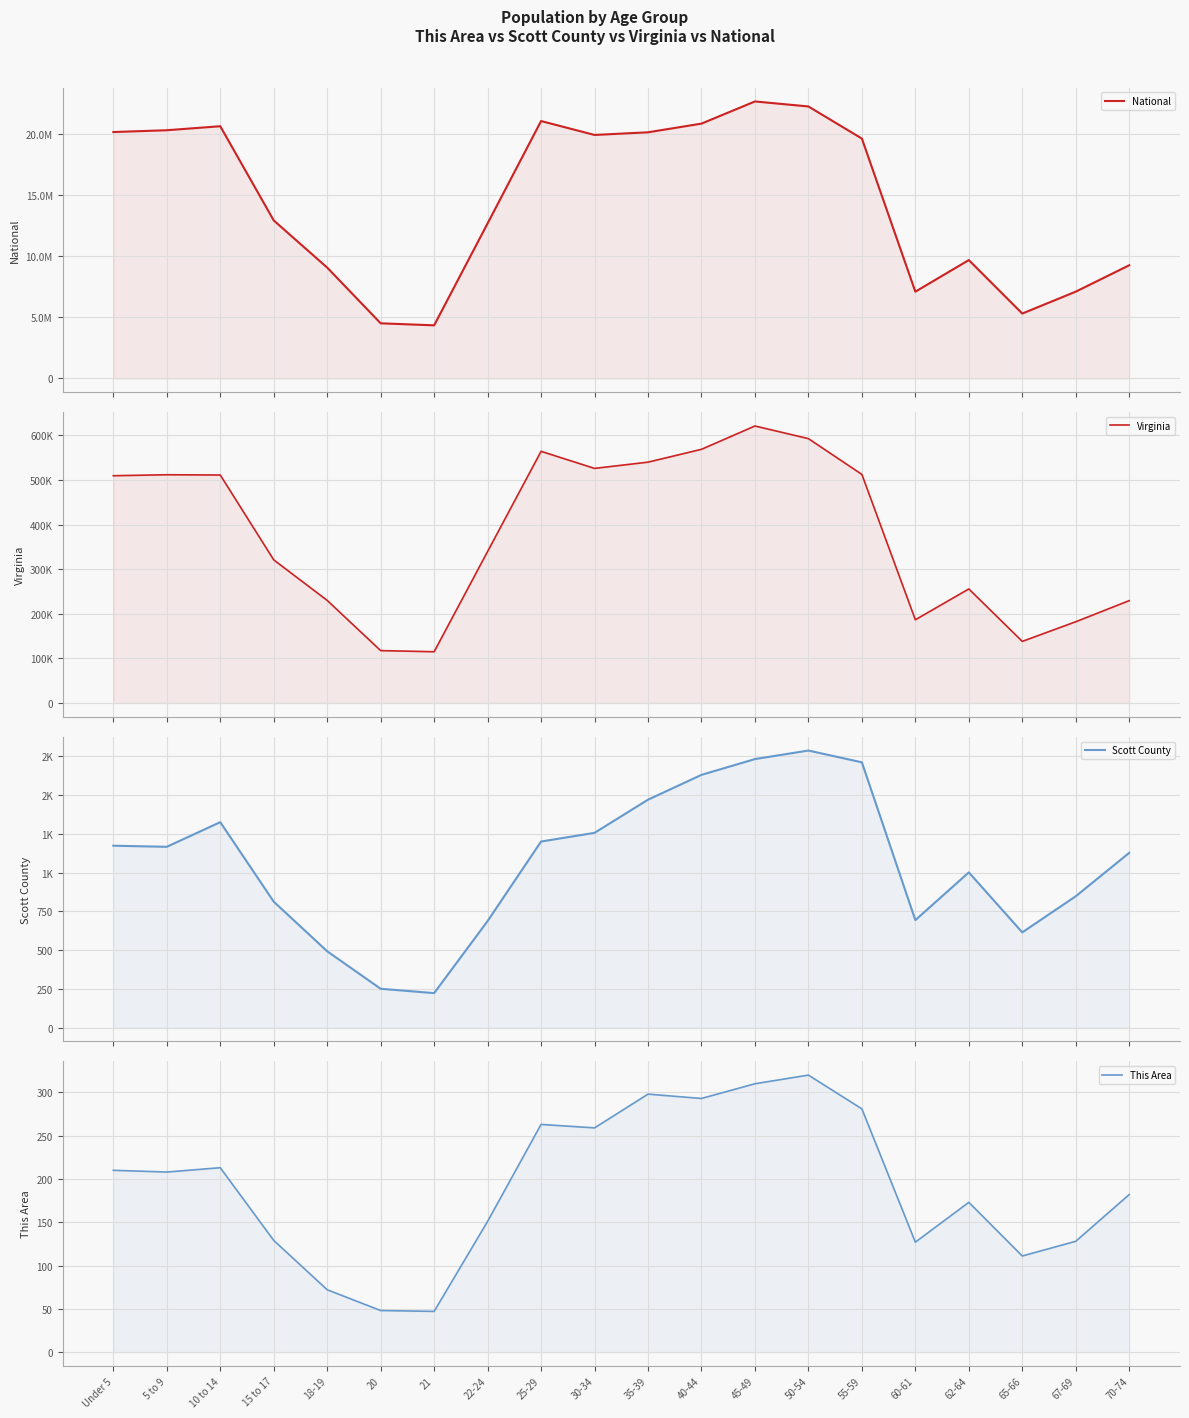

True or false: This Area has a value of 250 at 22-24.

False